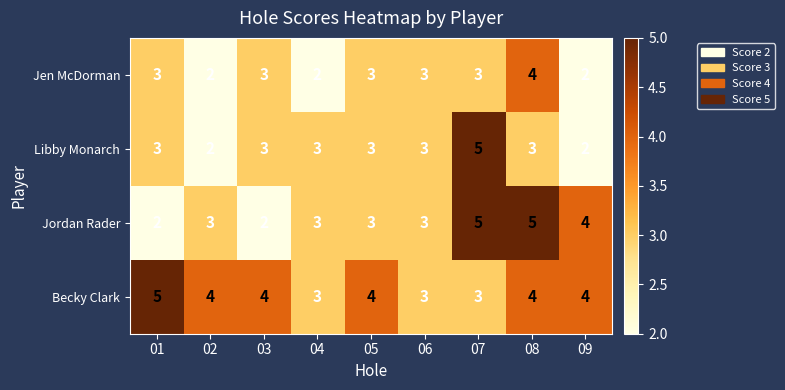

Between 06 and 08, which series saw the biggest shift?

Jordan Rader